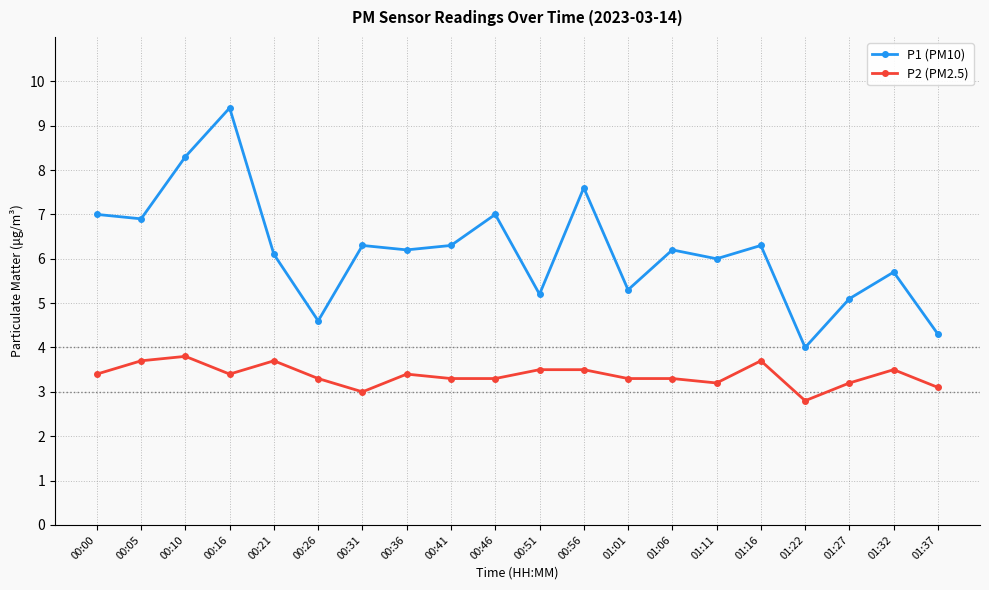

What is the average value of the P2 (PM2.5) series?

3.4